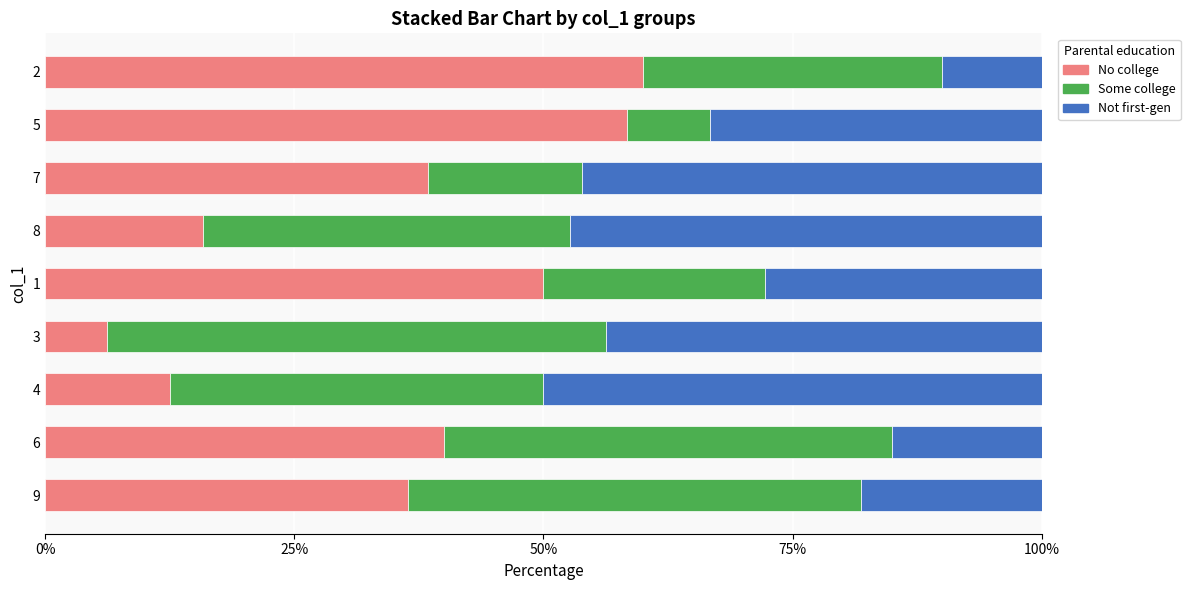

What is the total value across all series at 6?

100.0